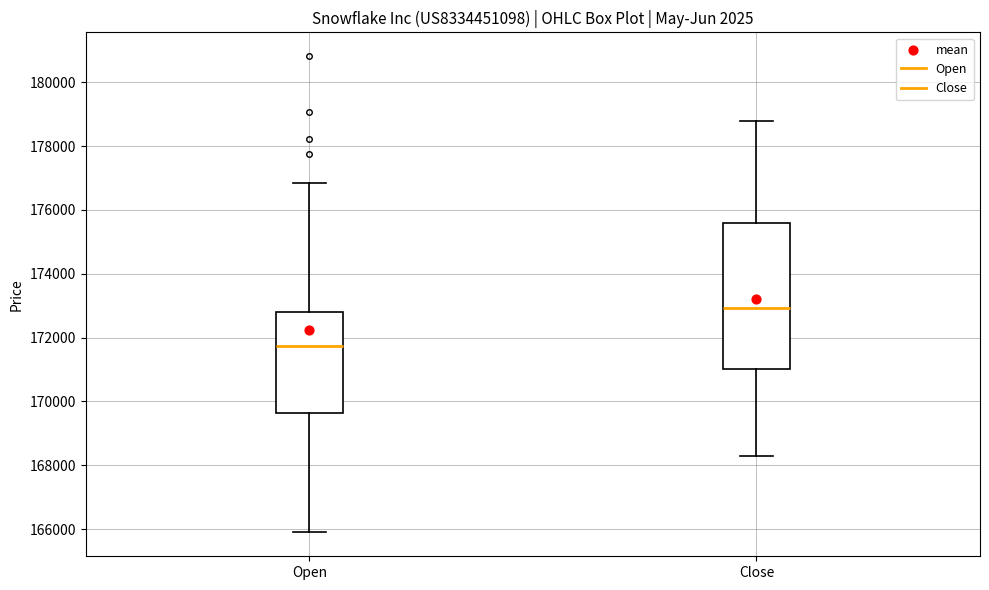

Where does the upper whisker of the box for Close end on the y-axis? The values are not printed on the chart, so give them approximately, as read against the axis.

178800